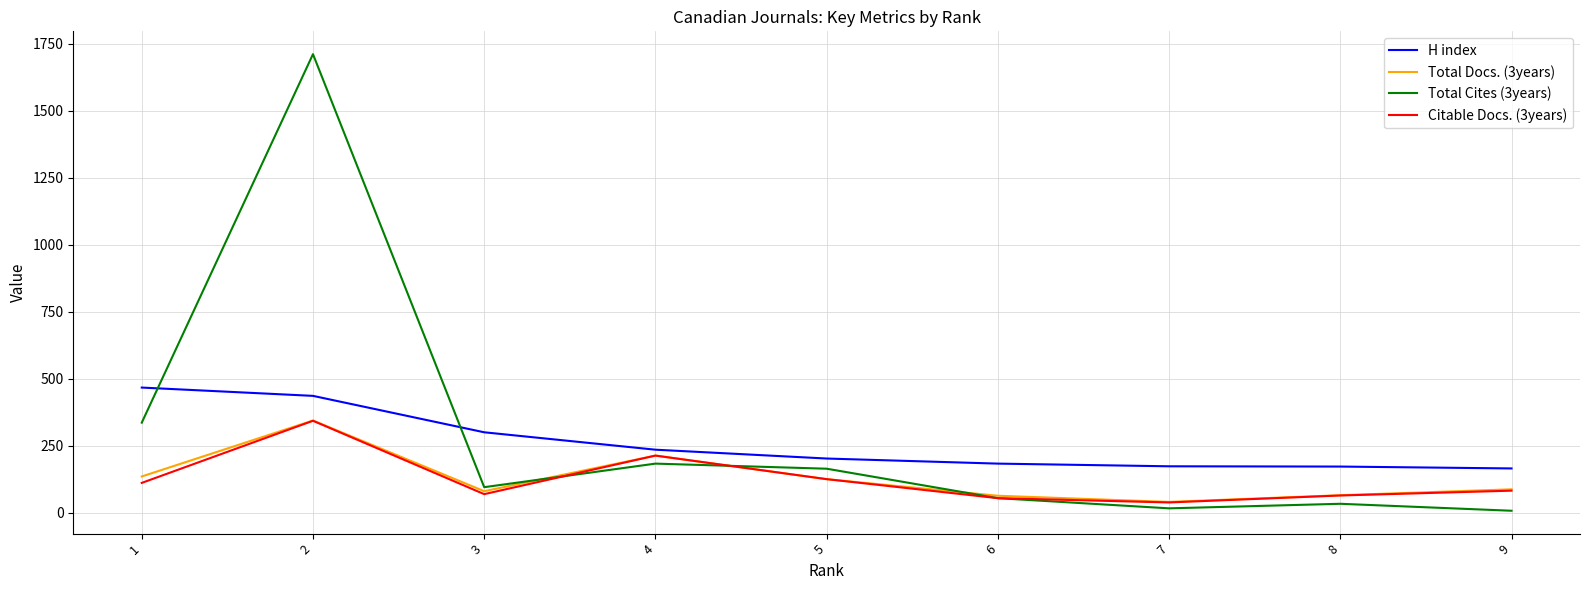

Where is the first local maximum for Total Cites (3years)?

2